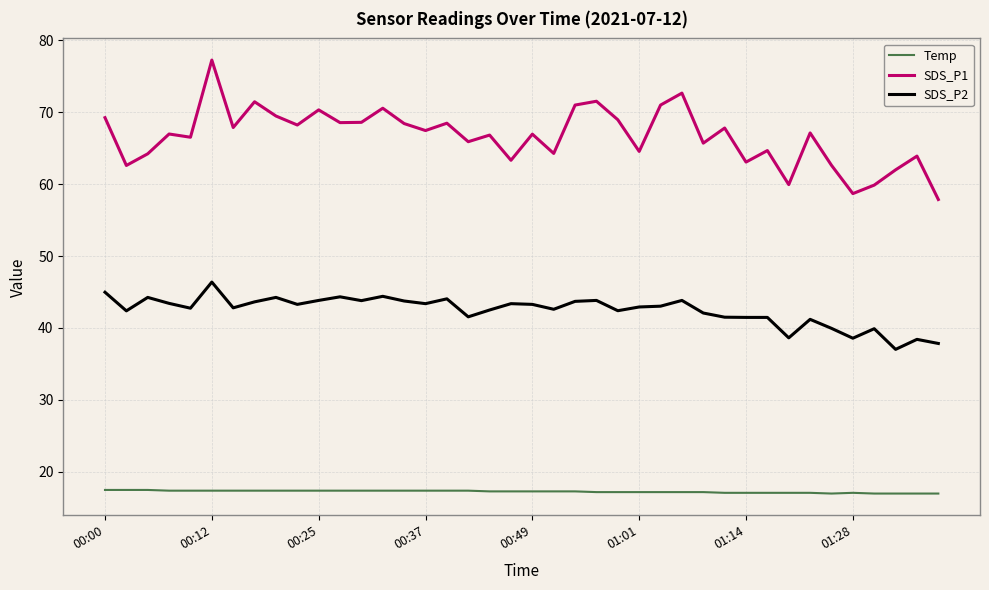

Which series has the widest spread of values?

SDS_P1